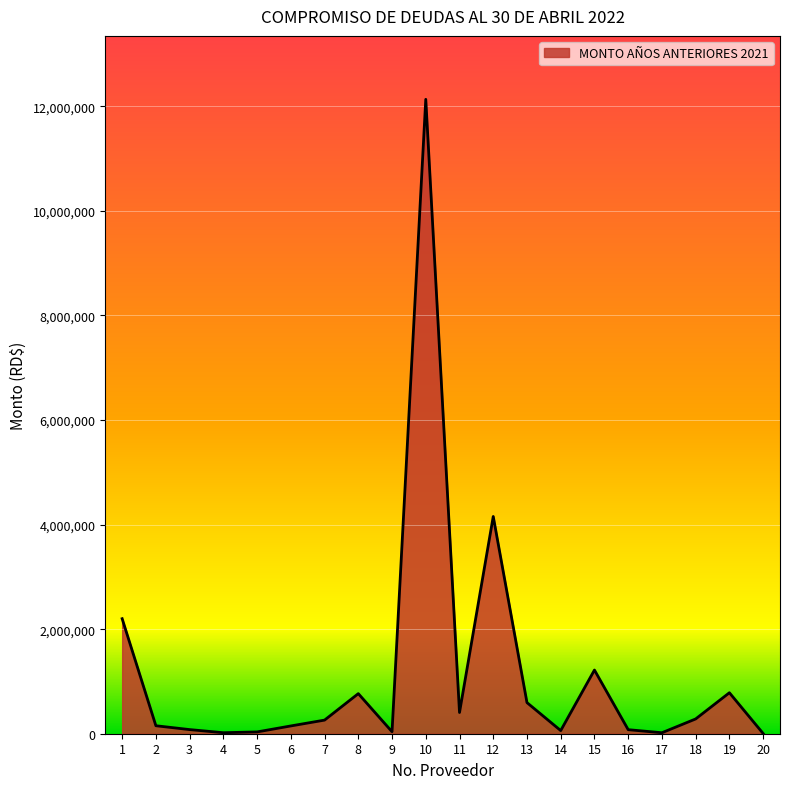

What is the difference between the maximum and minimum values?

12128050.0